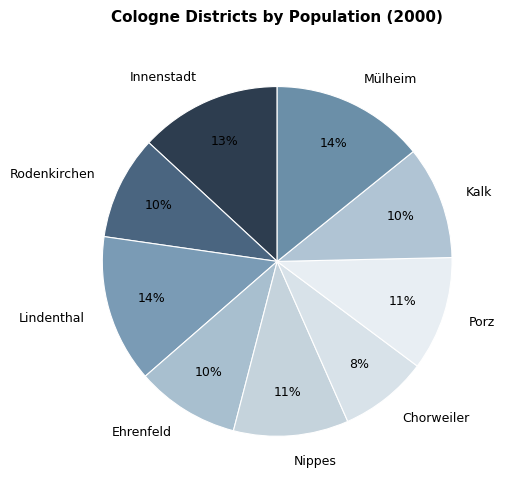

What is the ratio of the value at Mülheim to the value at Porz?

1.3